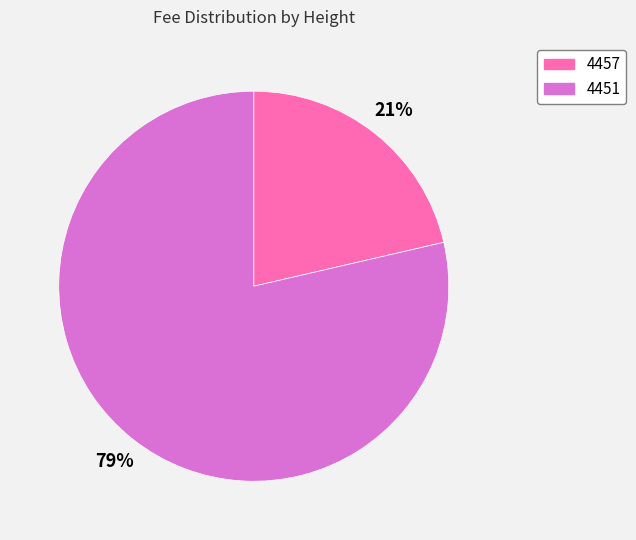

Which has a higher value, 4451 or 4457?

4451